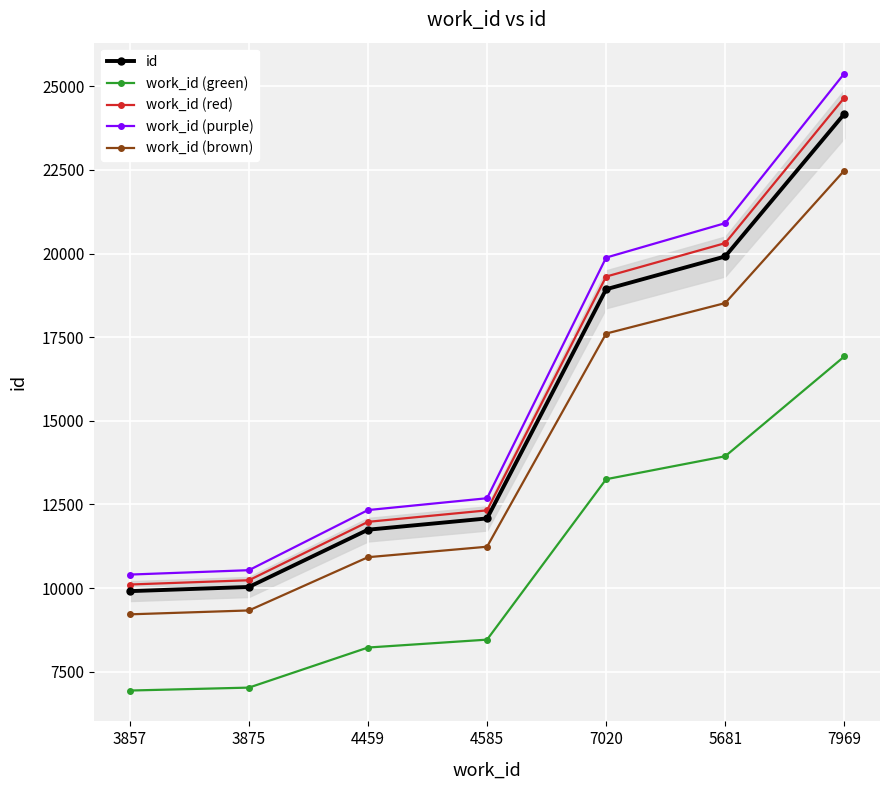

How many values in the work_id (green) series are below 8456?

3